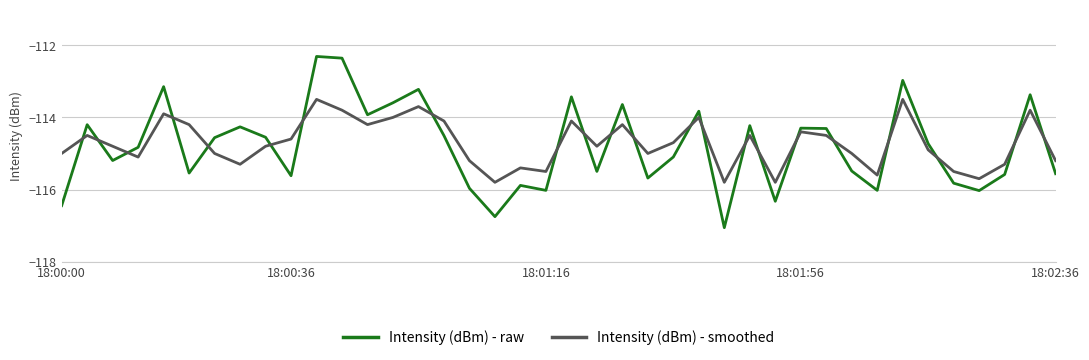

What is the difference between the maximum and minimum values in the Intensity (dBm) - smoothed series?

2.3